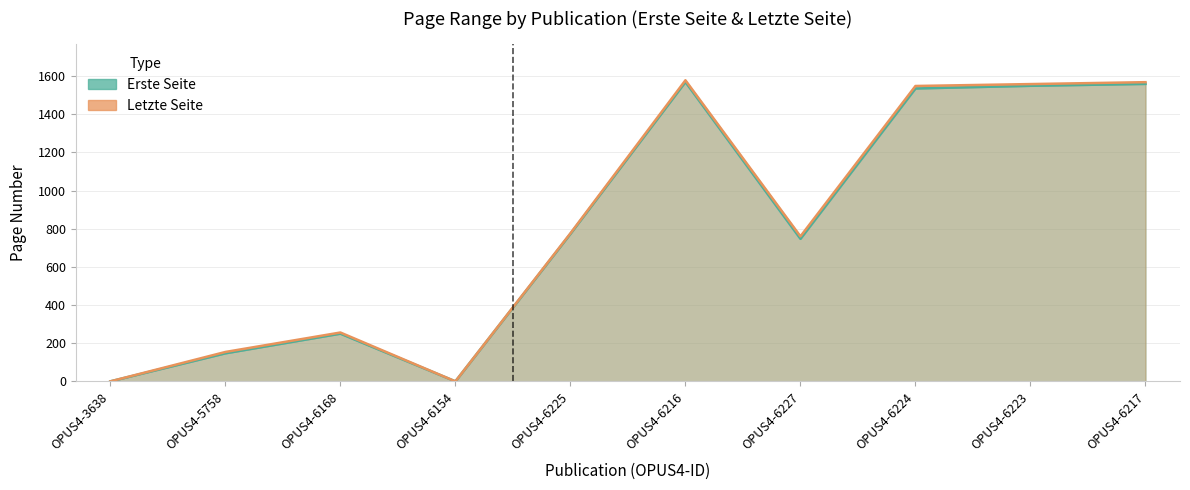

Which series changed the most between OPUS4-3638 and OPUS4-6216?

Letzte Seite